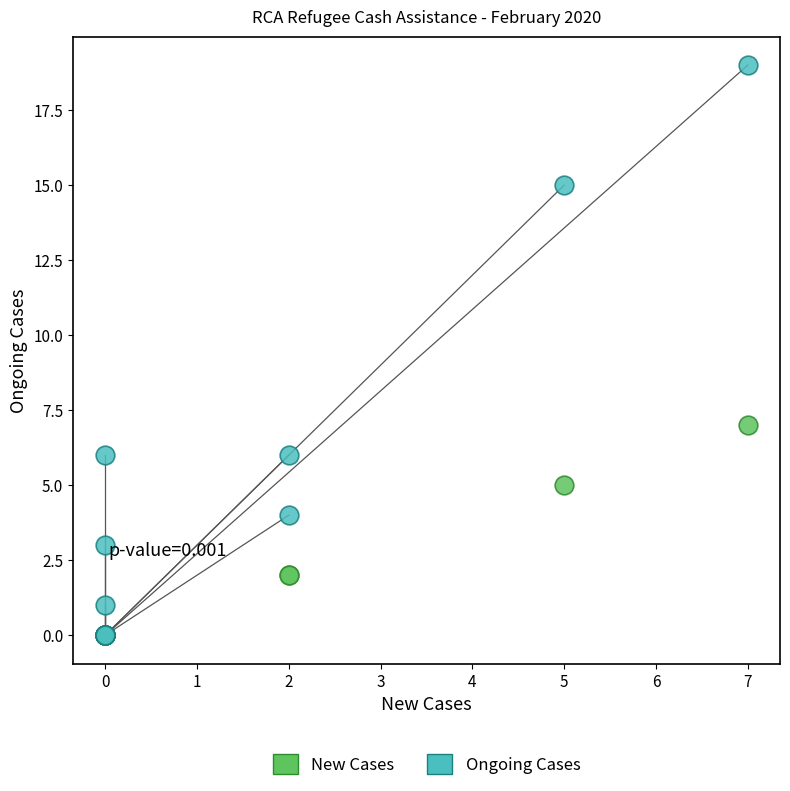

In the Ongoing Cases series, what Y value is closest to 9?

6